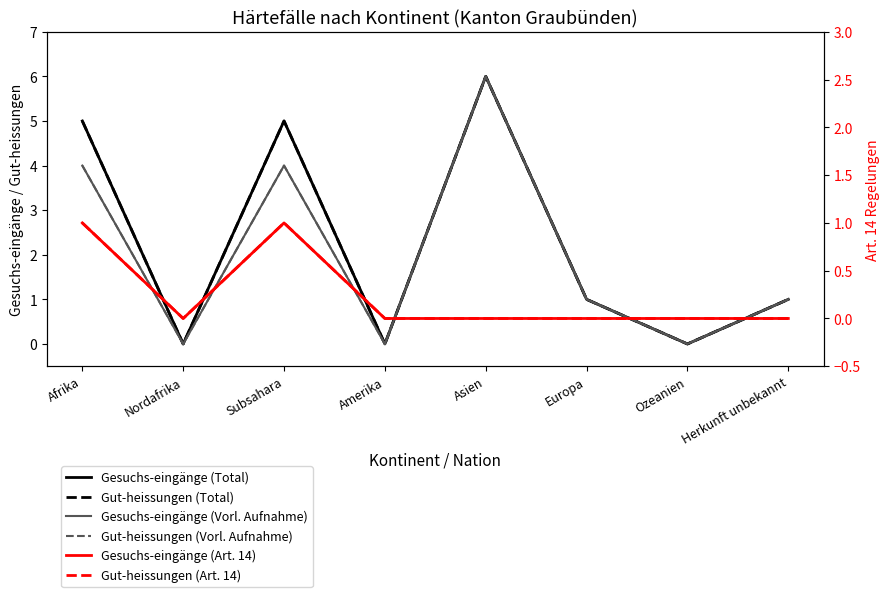

How many data points in Gut-heissungen (Total) are above 1?

3